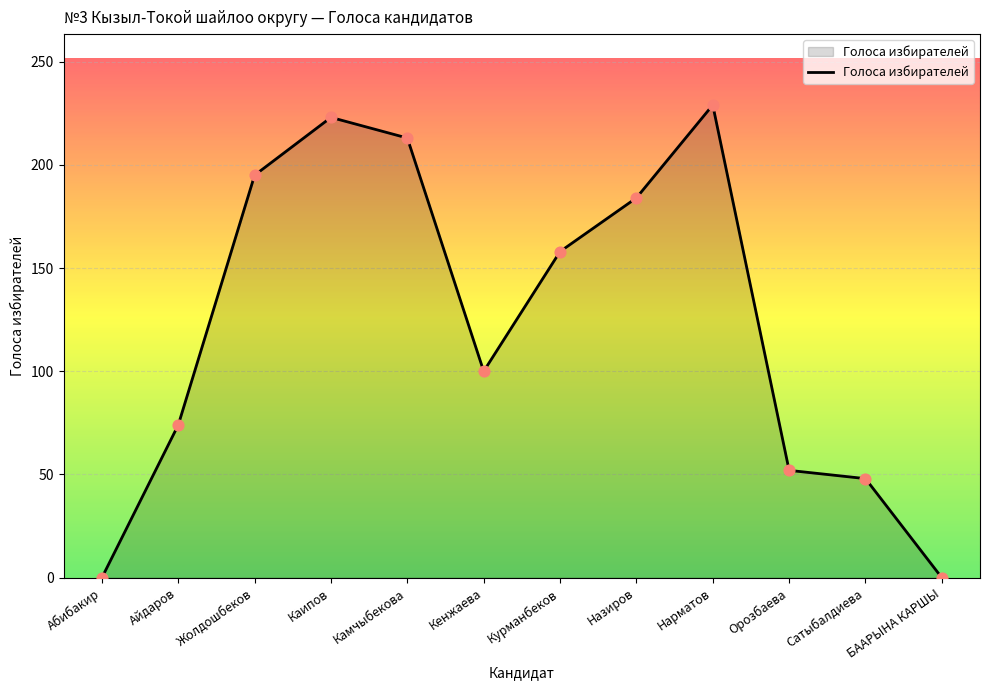

What is the ratio of the value at Назиров to the value at Нарматов?

0.8